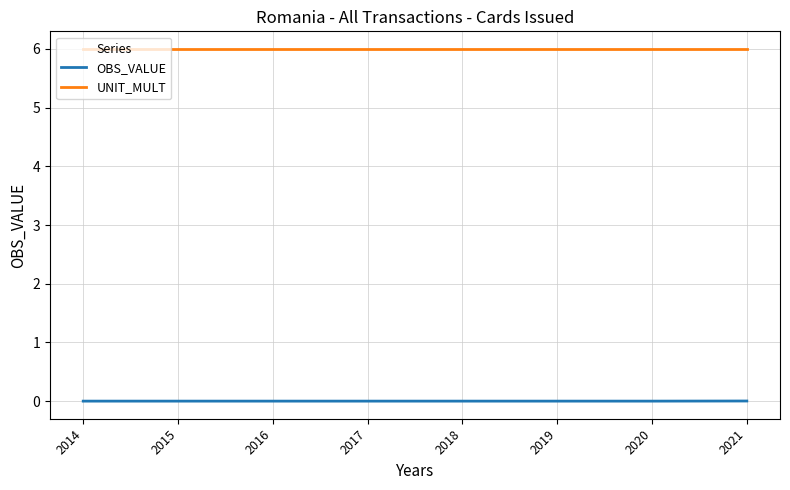

What is the spread (max minus min) of values at 2014?

6.0